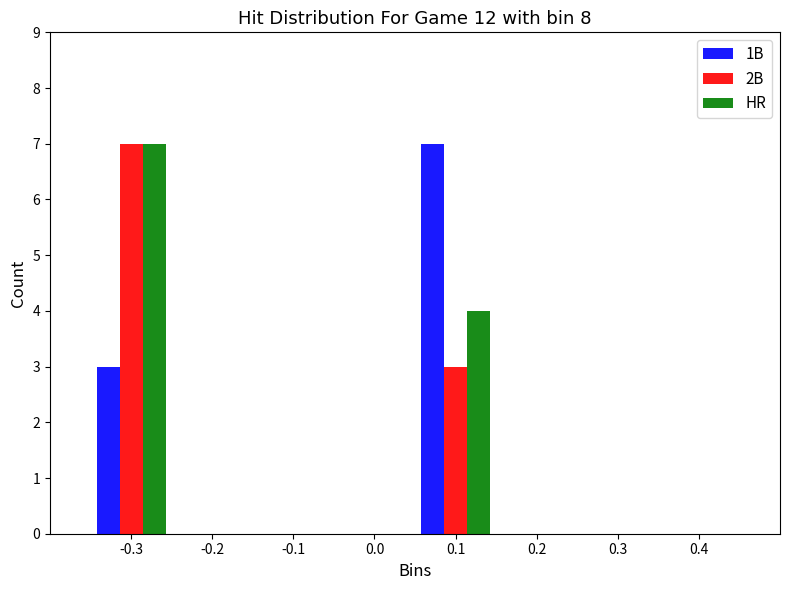

What is the height of the HR bar covering -0.35 to -0.25 on the x-axis? The values are not printed on the chart, so give them approximately, as read against the axis.

7